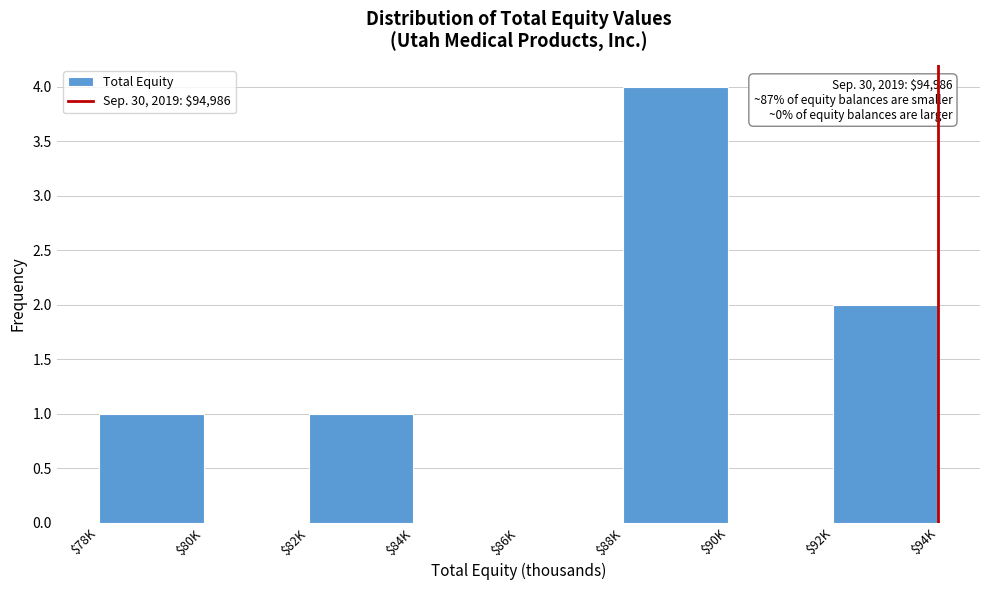

Is it true that the value at $78K is 2?

False